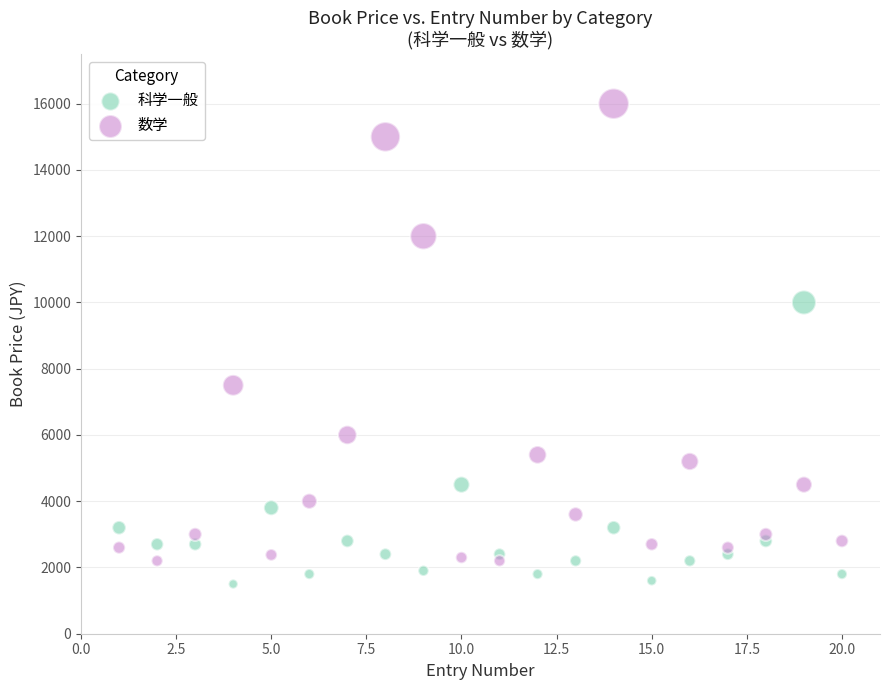

Which series reaches the minimum Y coordinate?

科学一般